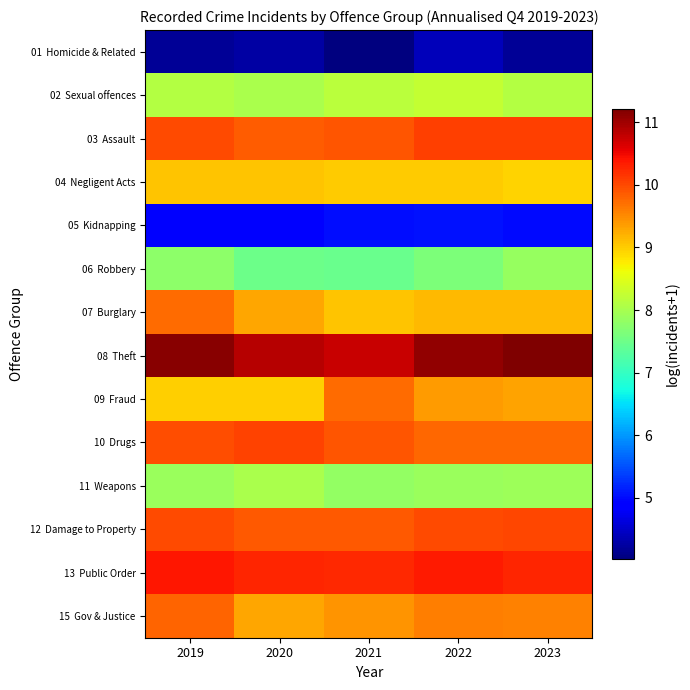

What is the total value across all series at 2020?

120.3